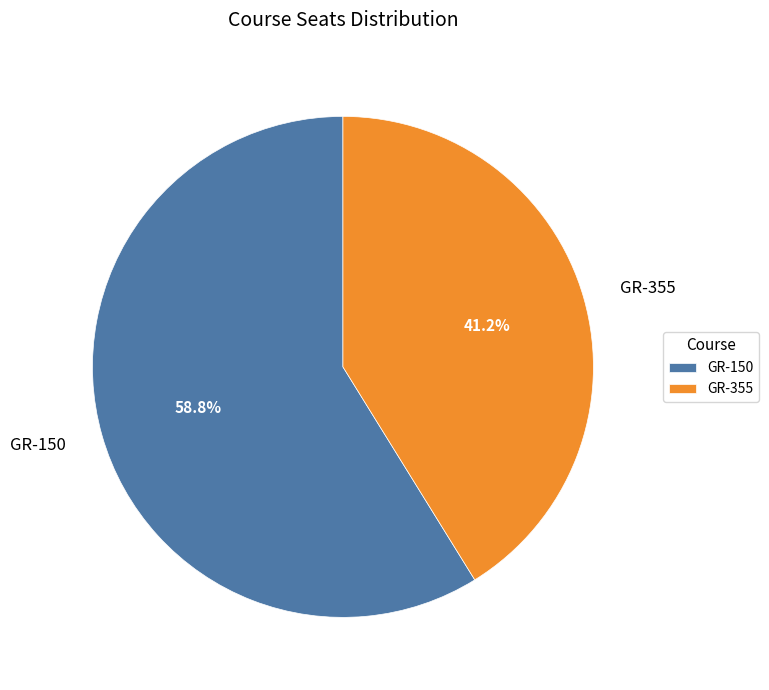

To the nearest percent, what is the average slice percentage?

50%